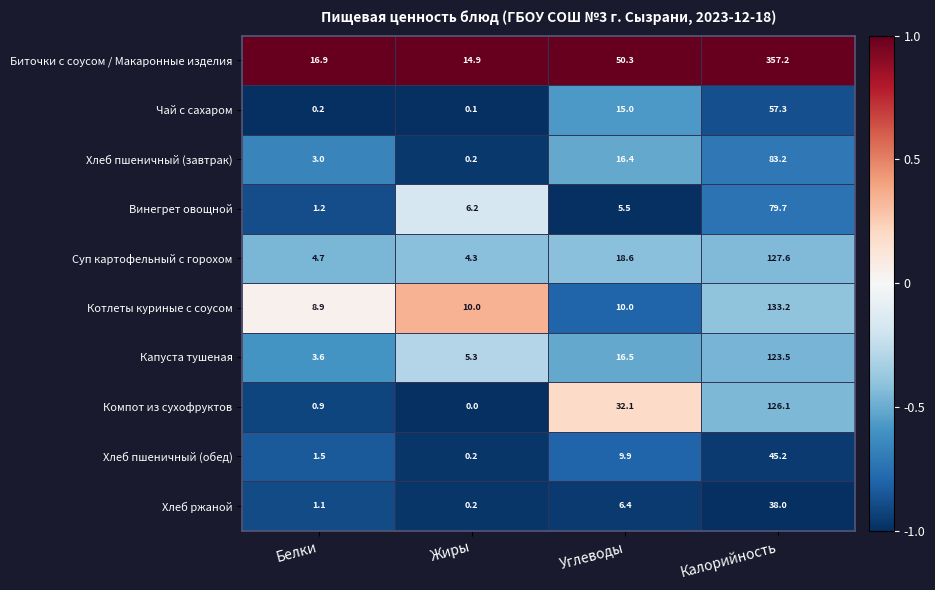

How many distinct data groups are displayed?

10